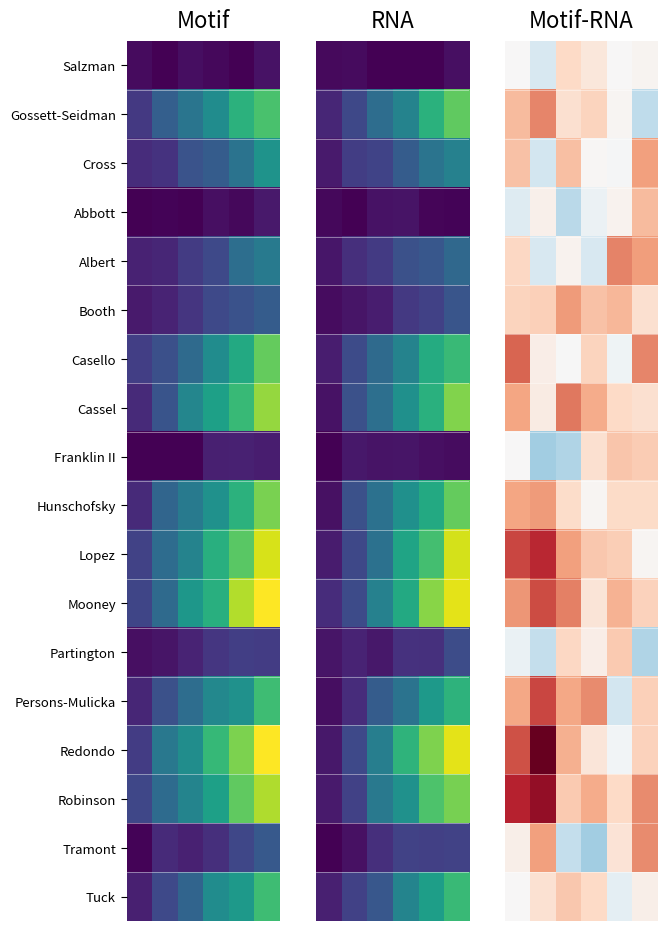

Between 3 and 1, which is larger?

3